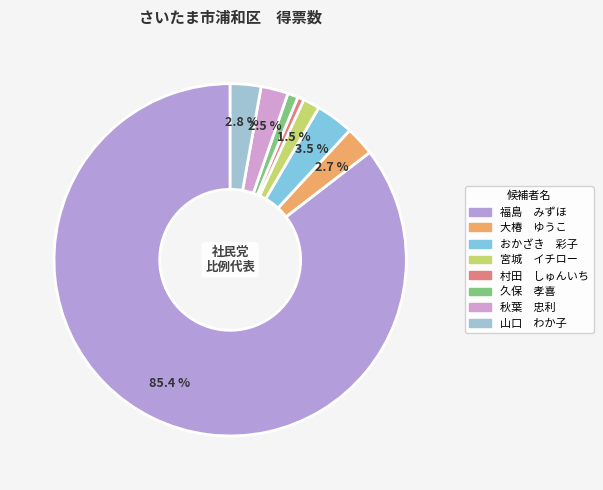

How many slices are in this pie chart?

8